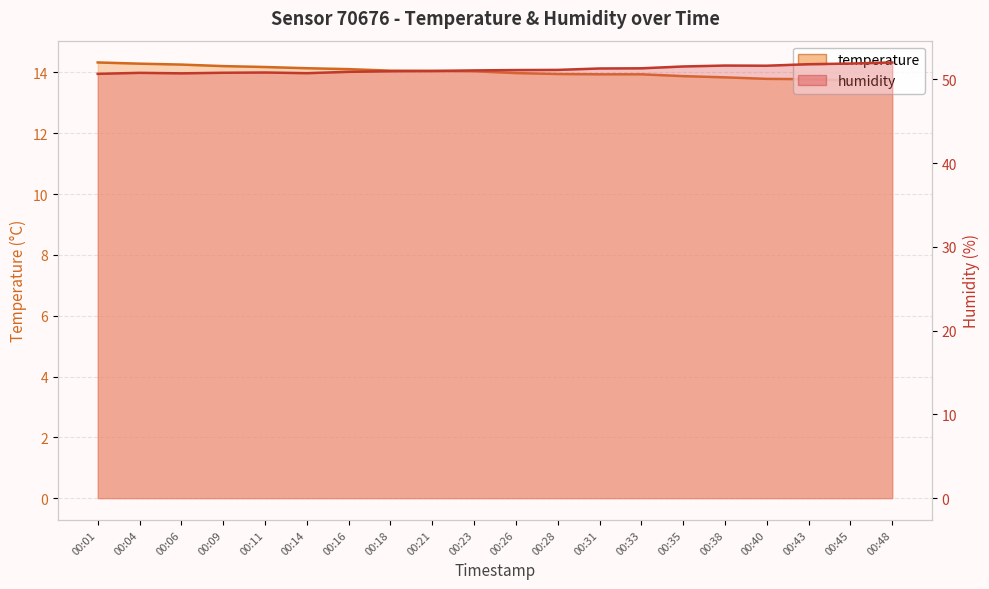

Rank the series by their maximum value, from lowest to highest.

temperature, humidity